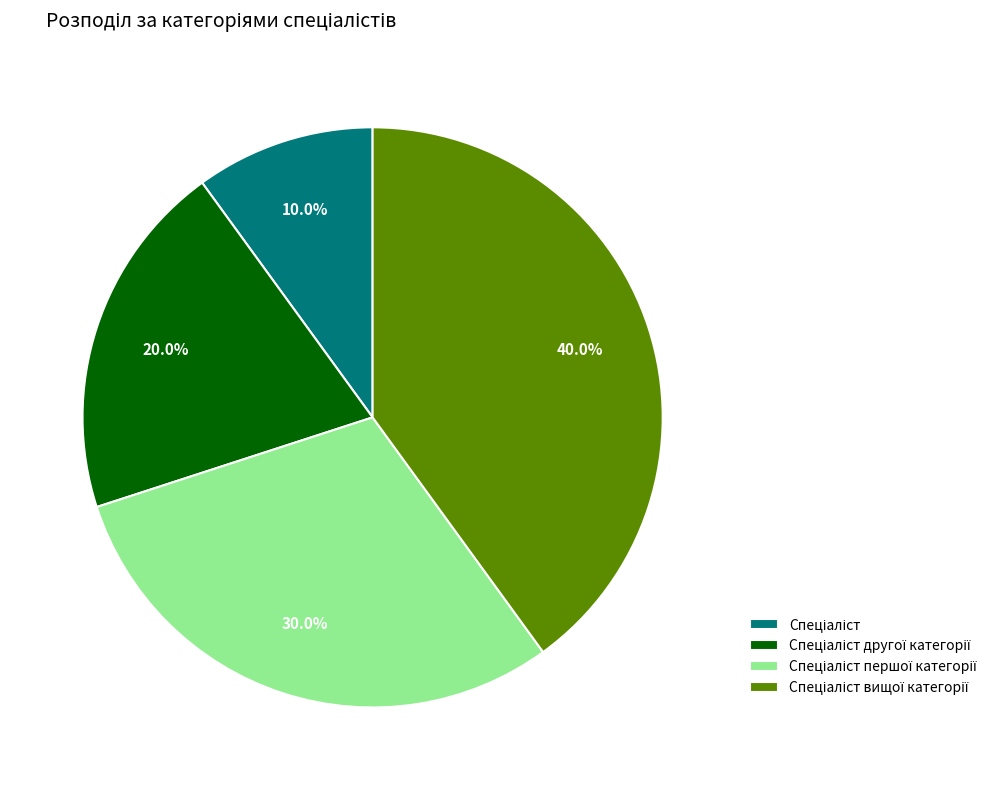

Is there a majority slice in this chart?

No